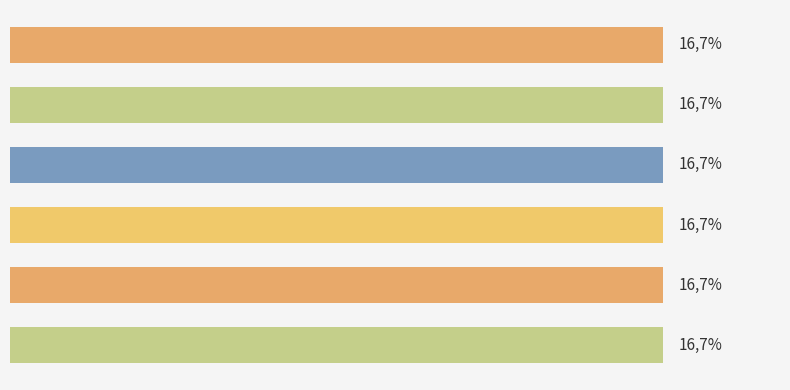

Does the chart contain any negative values?

No